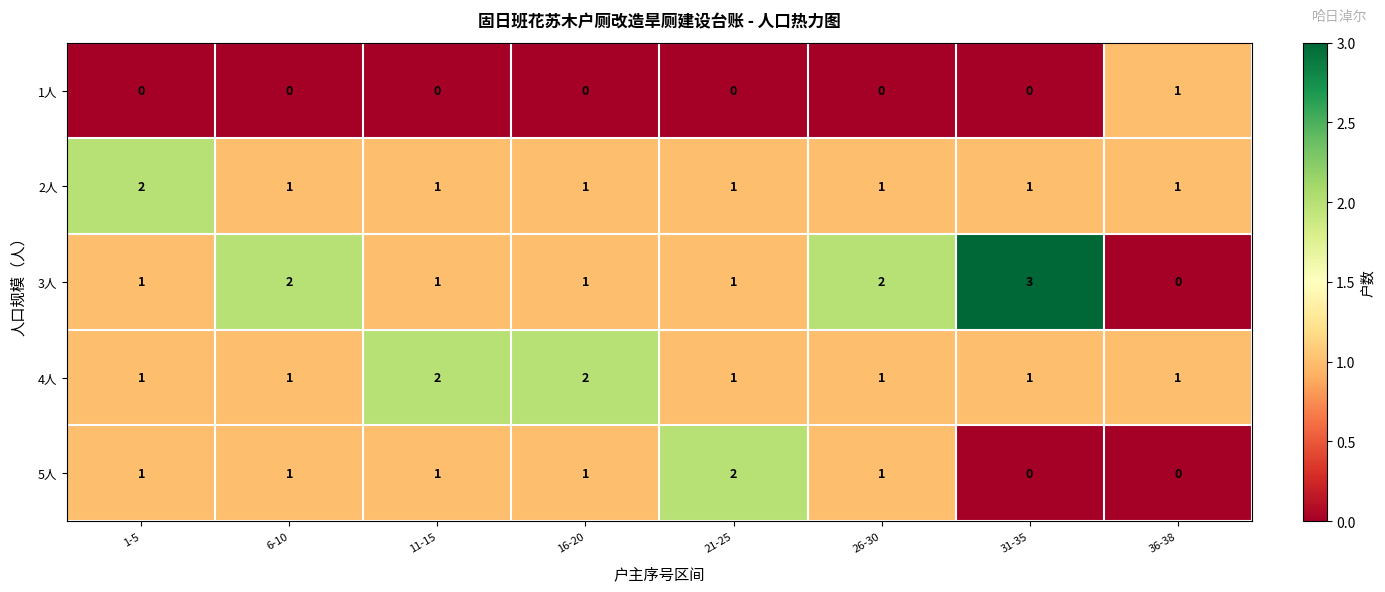

How many 5人 values are between 1 and 2?

6